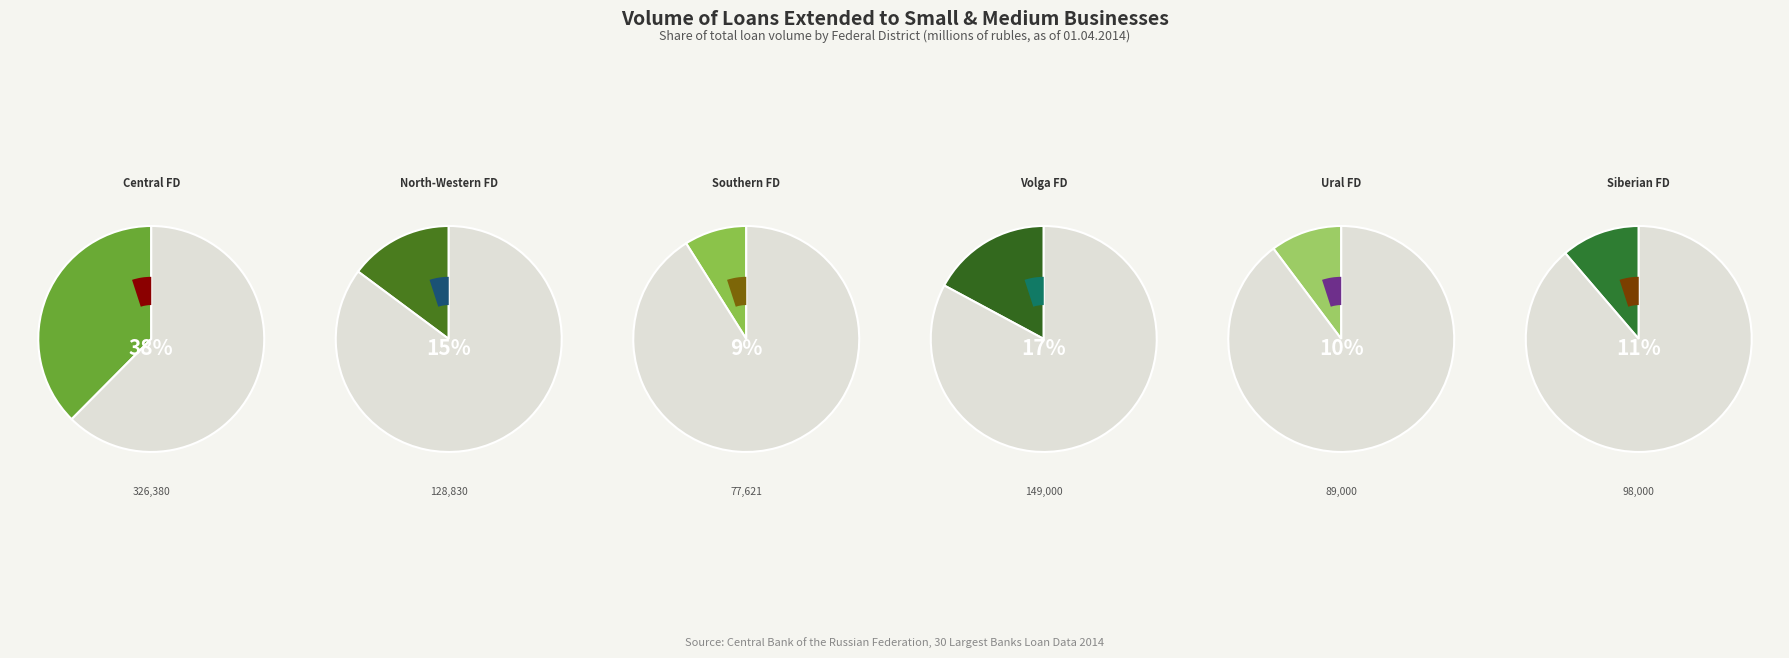

Between CENTRAL FEDERAL DISTRICT and SIBERIAN FEDERAL DISTRICT, which is larger?

CENTRAL FEDERAL DISTRICT